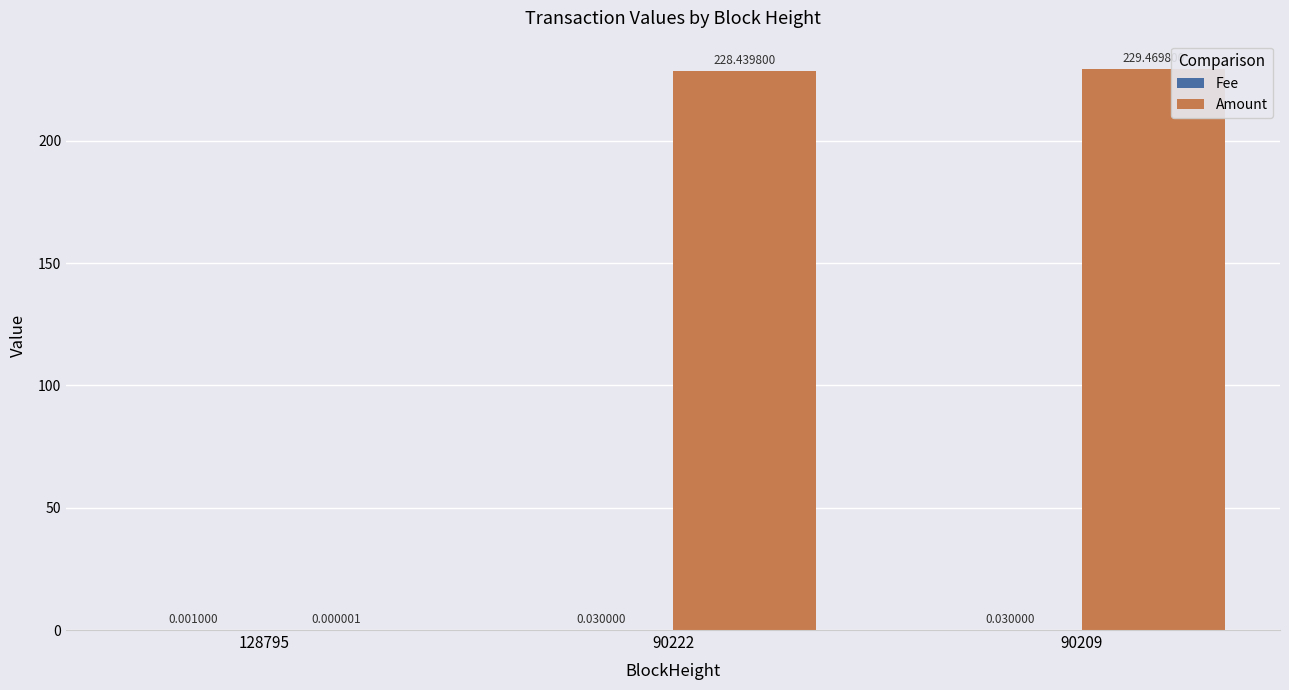

Which series has the largest range (max minus min)?

Amount